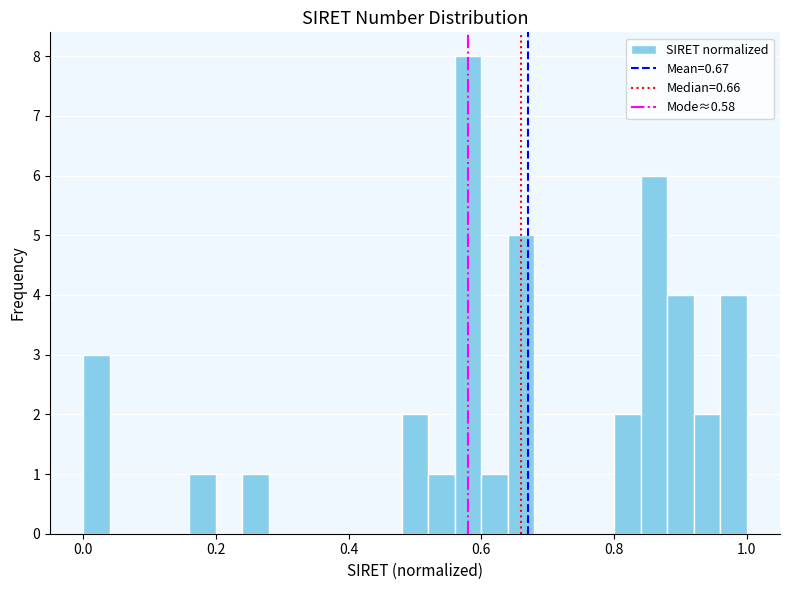

Read against the x-axis, roughly where is the centre of the tallest bar?

0.58